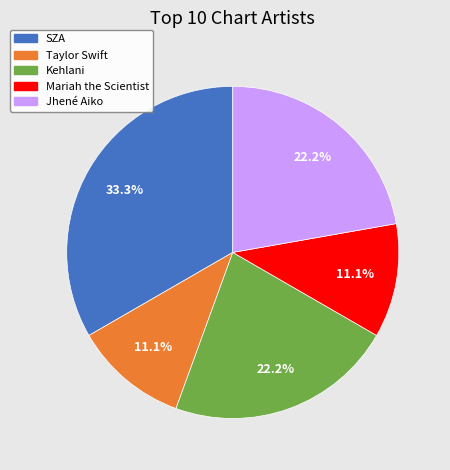

The Jhené Aiko slice represents 36% of the pie. True or false?

False